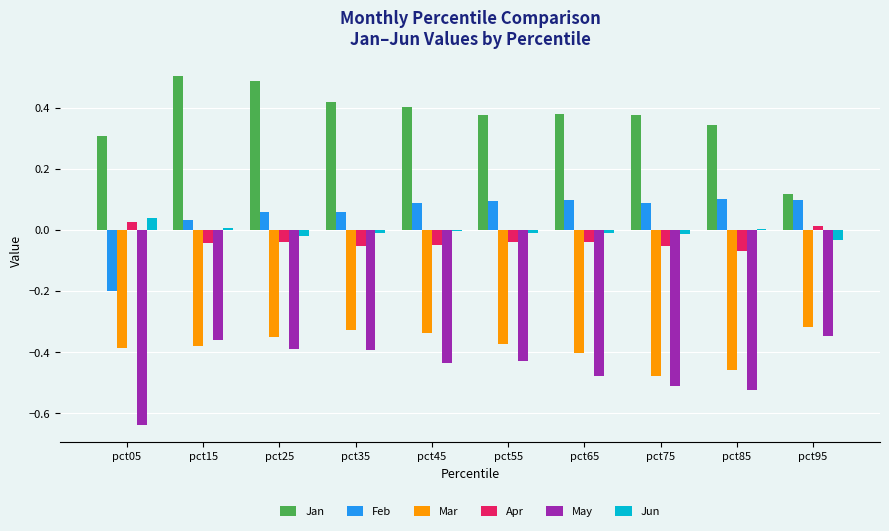

Which series has the largest total across all categories?

Jan